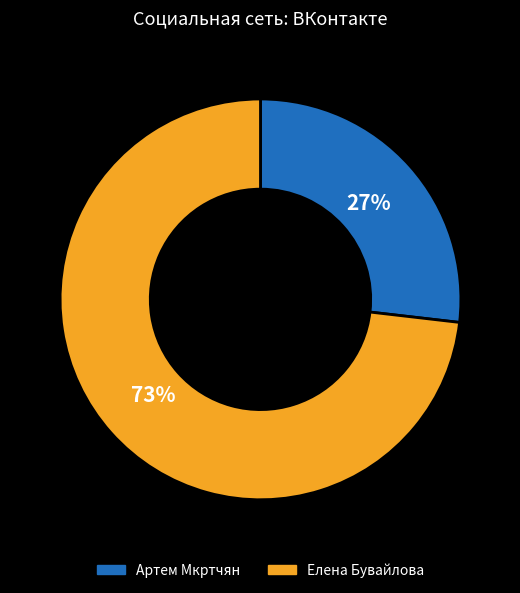

What percentage is the Артем Мкртчян slice, to the nearest percent?

27%